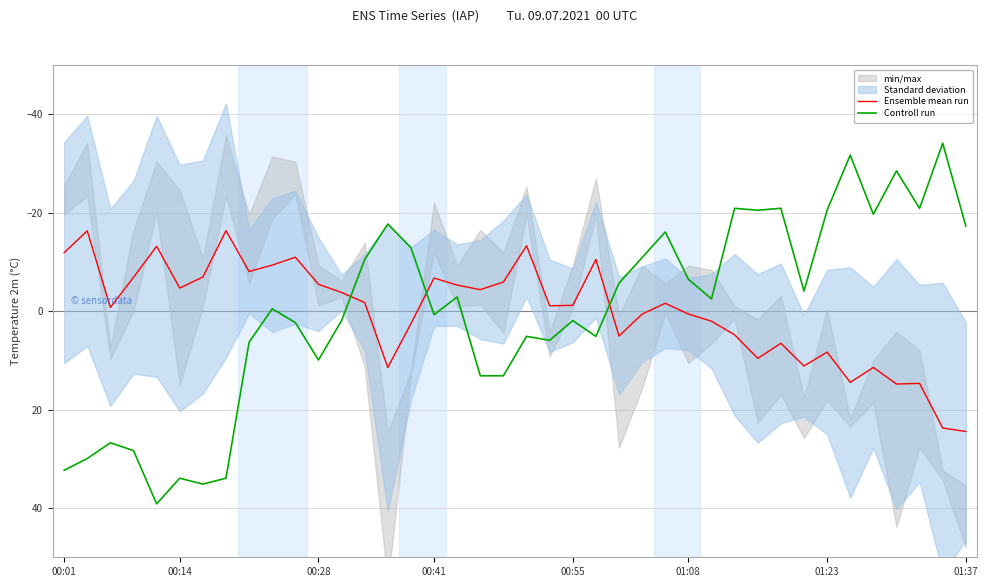

List the series in order of their peak value, highest first.

Controll run, Ensemble mean run